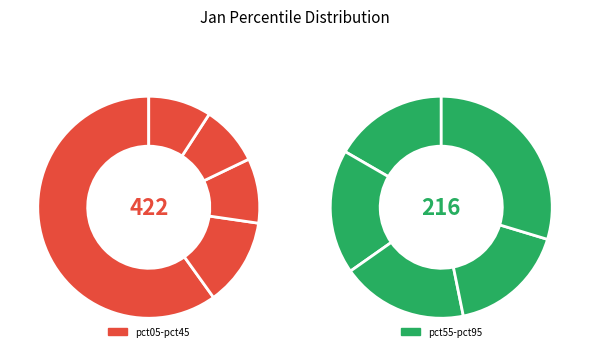

Which slice is the largest?

pct05